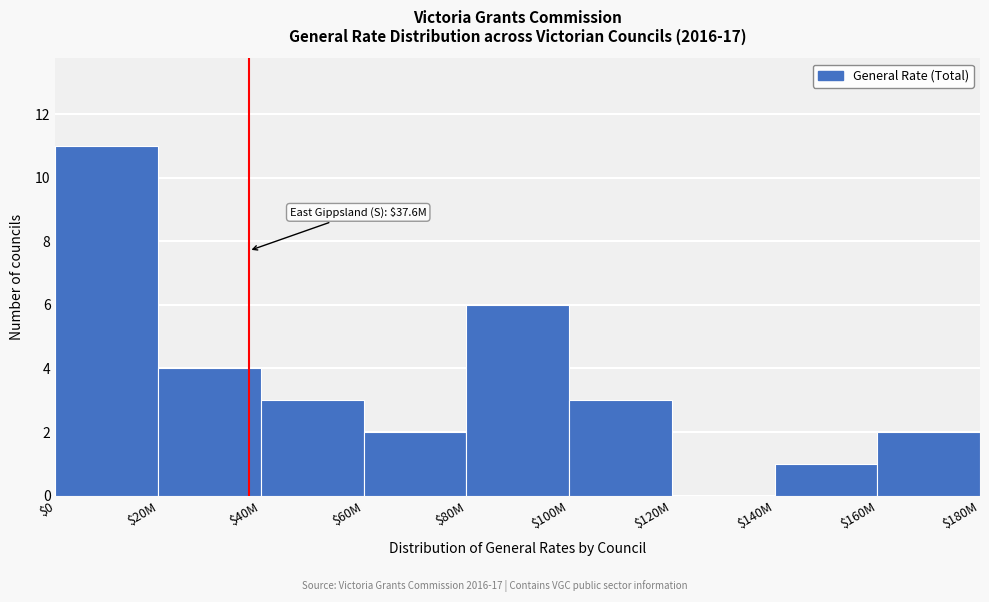

What is the greatest value displayed?

11